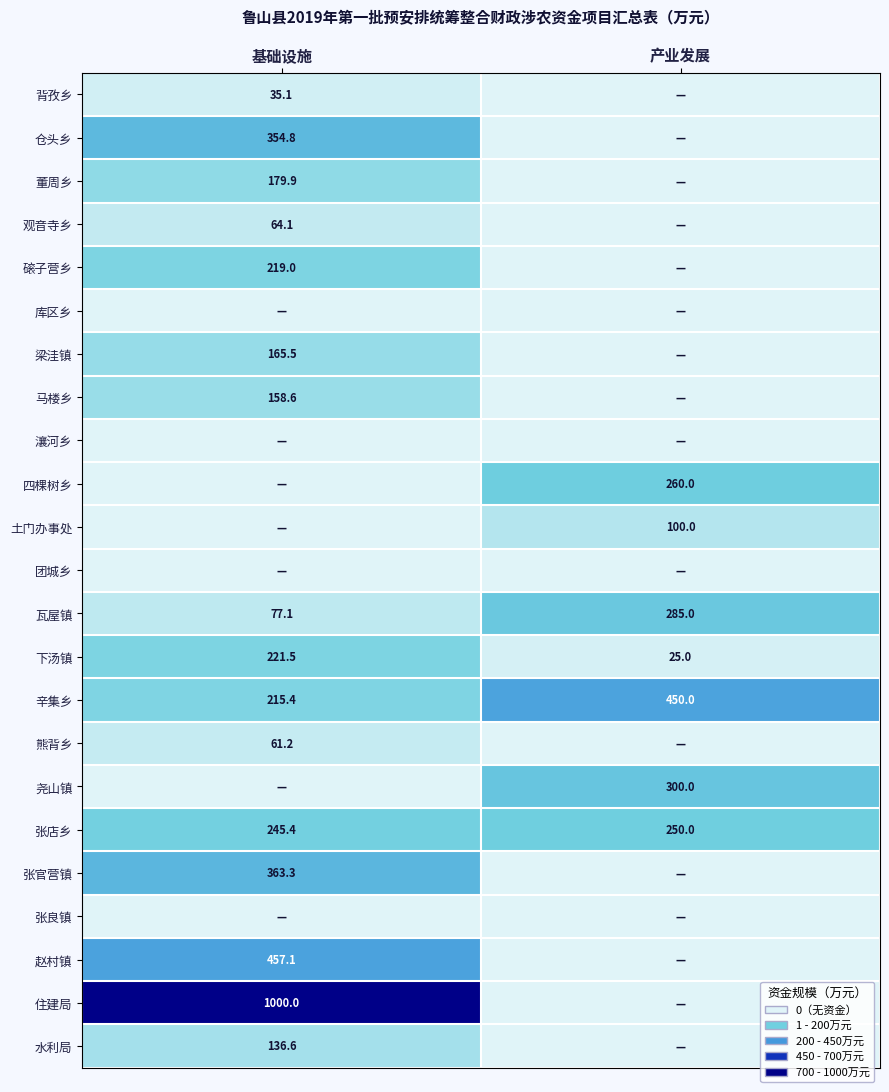

Which category has the lowest value across all series?

产业发展